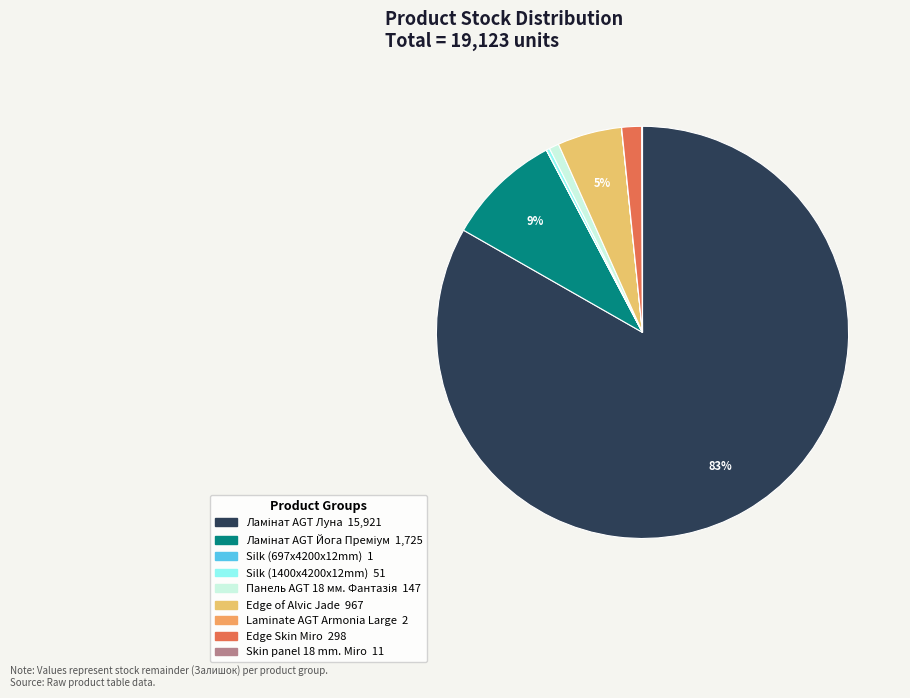

What is the largest slice in the pie chart?

Ламінат AGT Луна